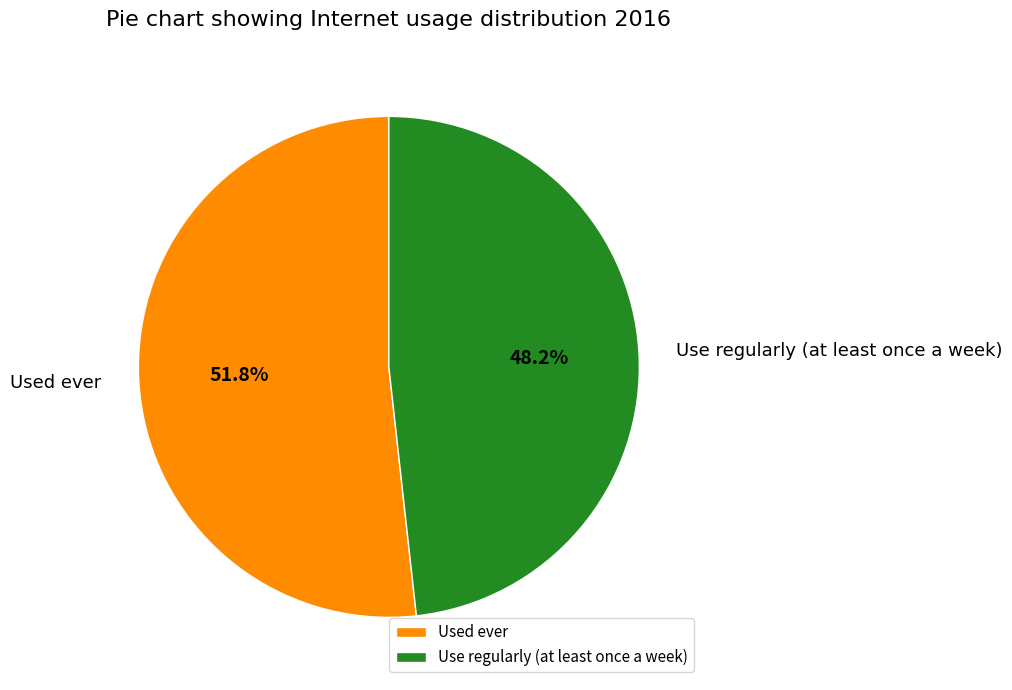

To the nearest percent, what percentage of the pie is Used ever?

52%